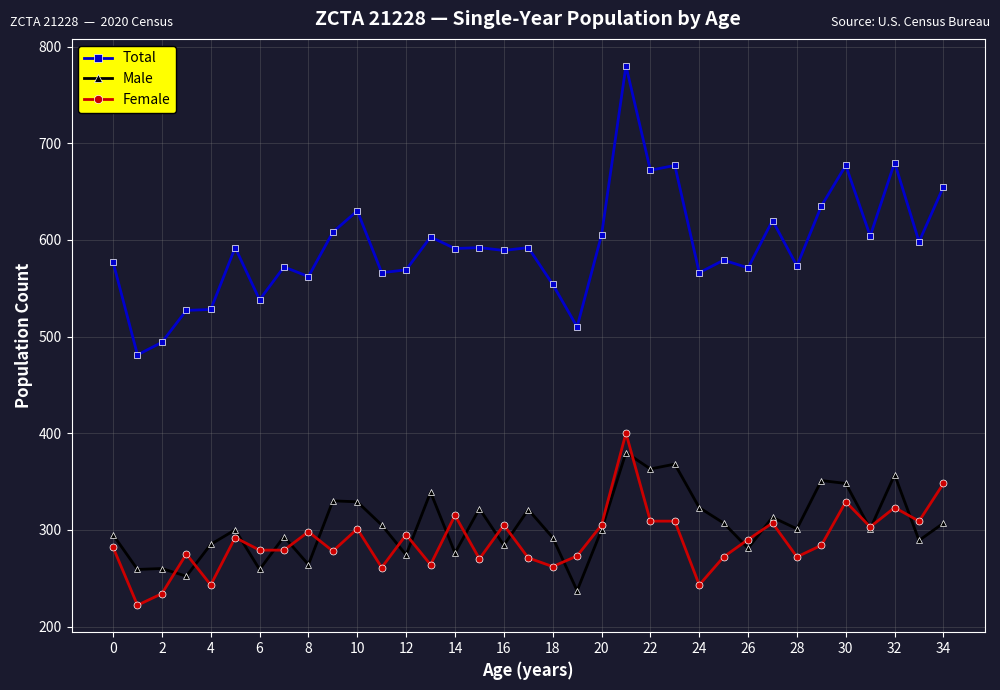

What is the value of the Total point at the 28th from the left?

620